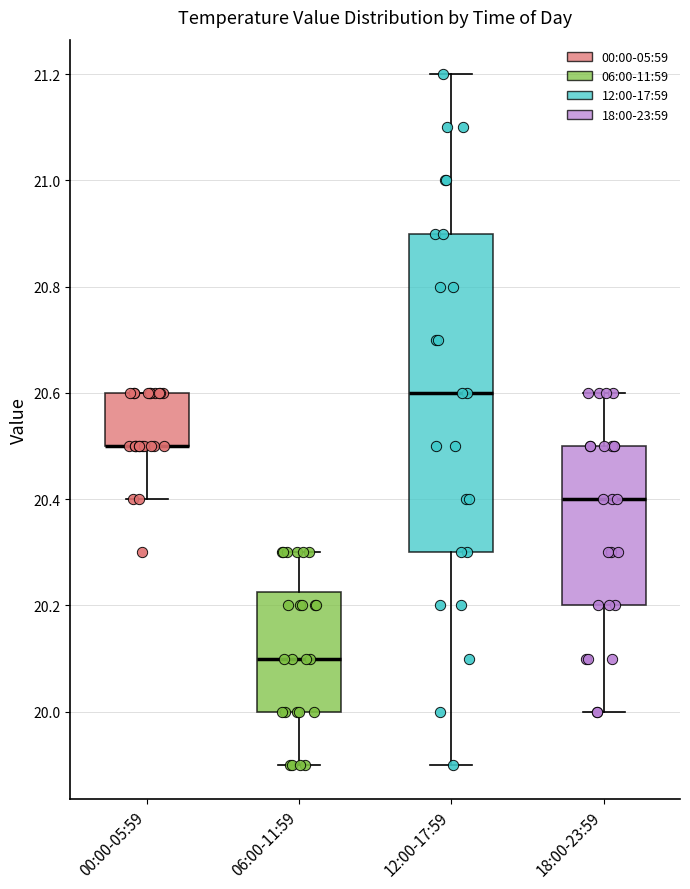

Reading left to right, transcribe this box plot: for each box, give where its median line is, the range the box spans, and where its two whiskers end, as read against the y-axis. The values are not printed on the chart, so give them approximately, as read against the axis.

00:00-05:59: median 20.50 (drawn on the box's lower edge), box 20.50 to 20.60, whiskers 20.40 to 20.60
06:00-11:59: median 20.10, box 20.00 to 20.22, whiskers 19.90 to 20.30
12:00-17:59: median 20.60, box 20.30 to 20.90, whiskers 19.90 to 21.20
18:00-23:59: median 20.40, box 20.20 to 20.50, whiskers 20.00 to 20.60